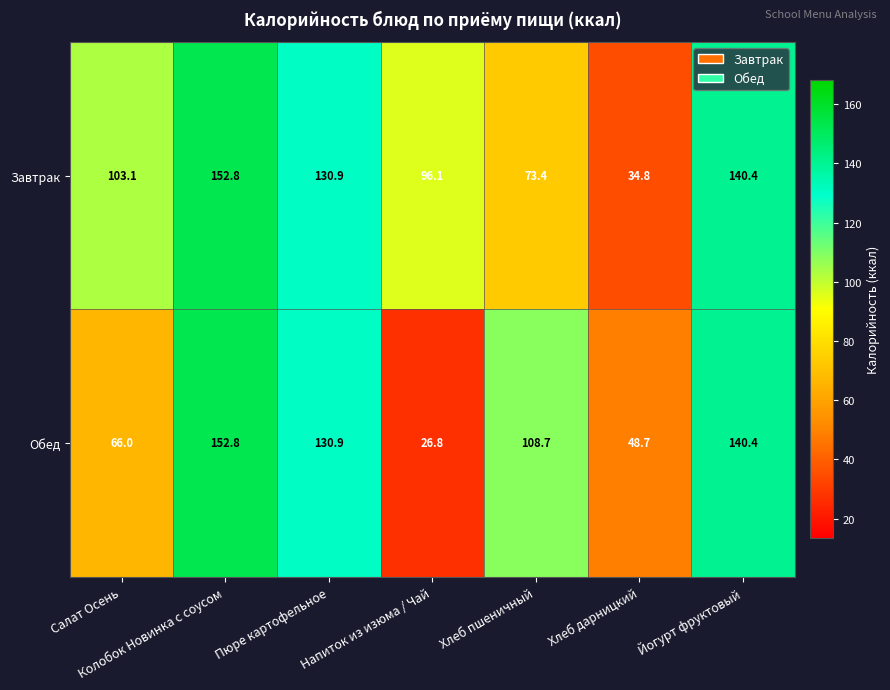

What is the difference between the Завтрак values at Напиток из изюма / Чай and Колобок Новинка с соусом?

56.7